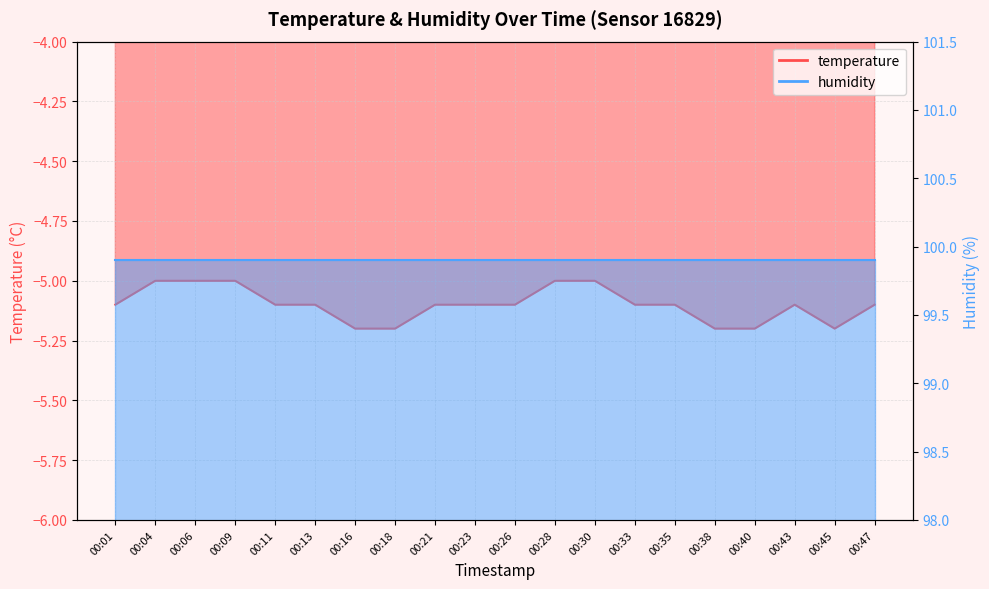

Where is the first local maximum?

00:43